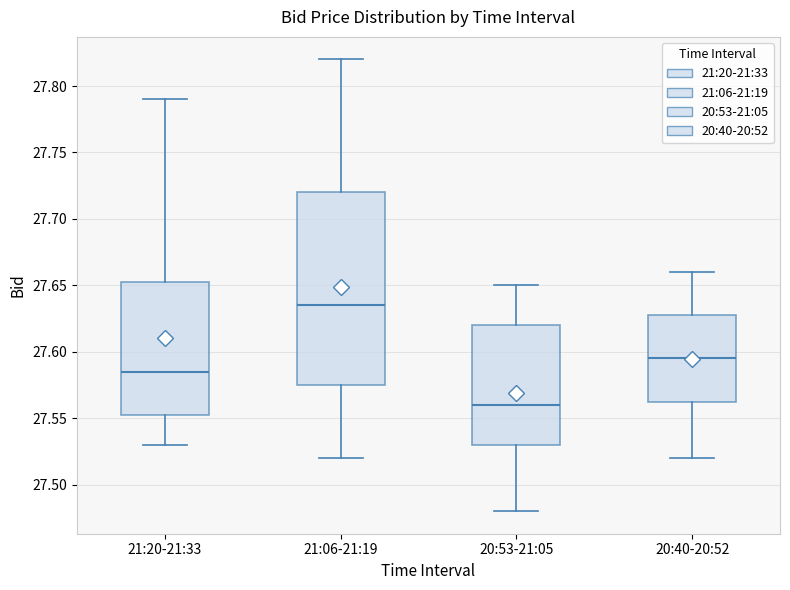

Reading left to right, read every box against the y-axis: the position of its median line, the range the box covers, and the ends of its whiskers. The values are not printed on the chart, so give them approximately, as read against the axis.

21:20-21:33: median 27.585, box 27.555 to 27.655, whiskers 27.530 to 27.790
21:06-21:19: median 27.635, box 27.575 to 27.720, whiskers 27.520 to 27.820
20:53-21:05: median 27.560, box 27.530 to 27.620, whiskers 27.480 to 27.650
20:40-20:52: median 27.595, box 27.565 to 27.630, whiskers 27.520 to 27.660